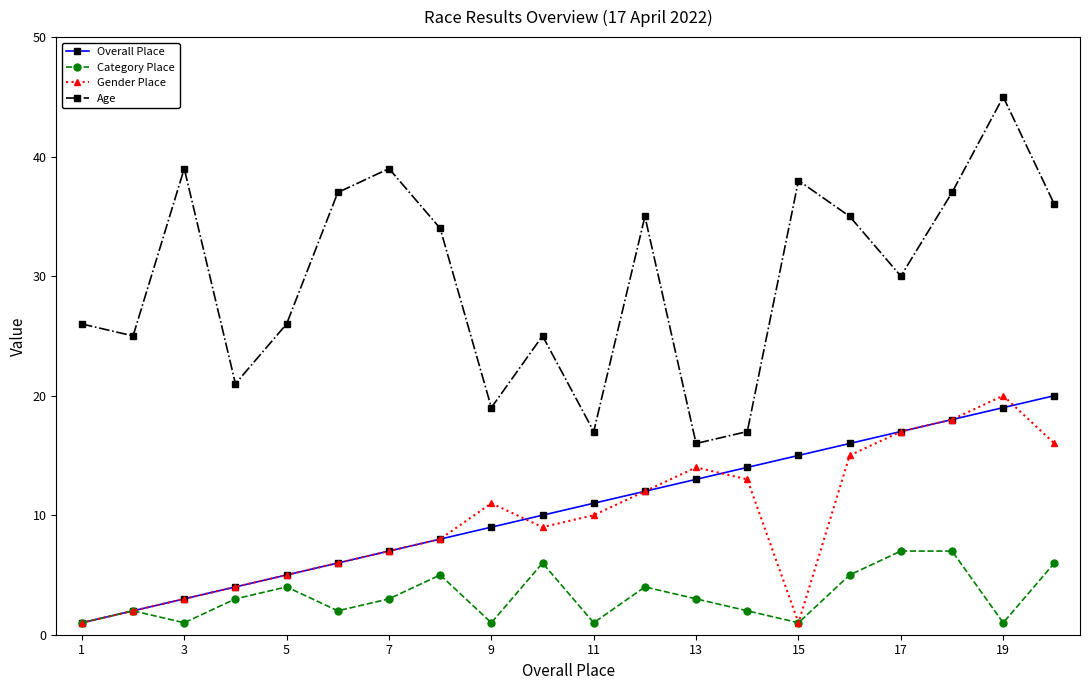

What is the average value of the Gender Place series?

10